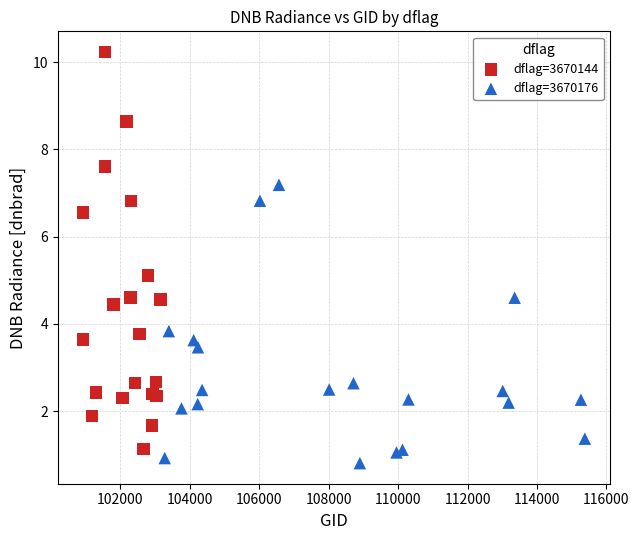

Which series reaches the maximum Y coordinate?

dflag=3670144